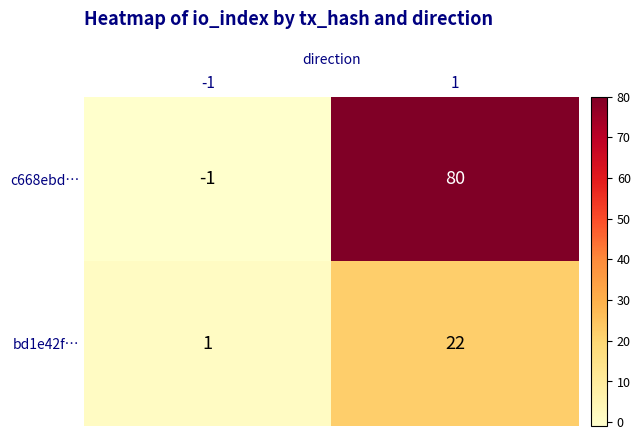

Reading left to right, list all the values displayed in this chart.

c668ebd…: -1	80
bd1e42f…: 1	22